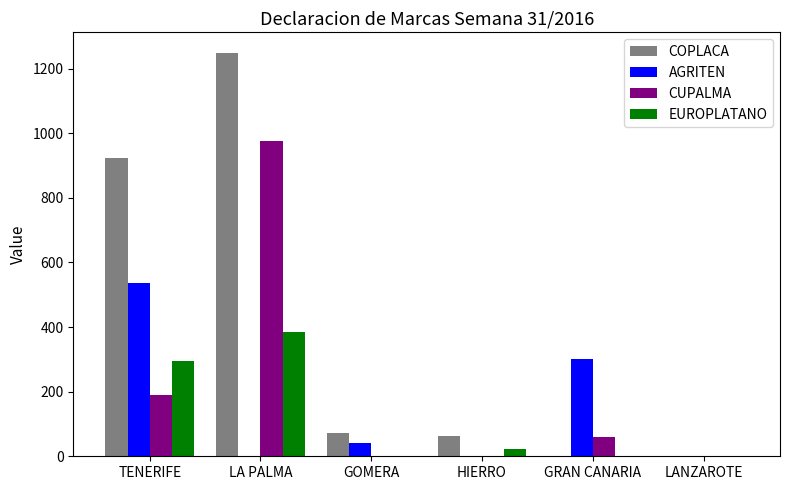

Is it true that COPLACA equals 72 at GOMERA?

True